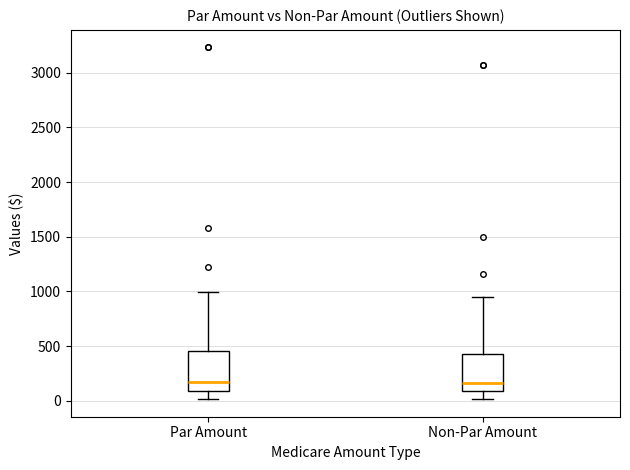

Reading left to right, transcribe this box plot: for each box, give where its median line is, the range the box spans, and where its two whiskers end, as read against the y-axis. The values are not printed on the chart, so give them approximately, as read against the axis.

Par Amount: median 150, box 100 to 450, whiskers 0 to 1000
Non-Par Amount: median 150, box 100 to 450, whiskers 0 to 950